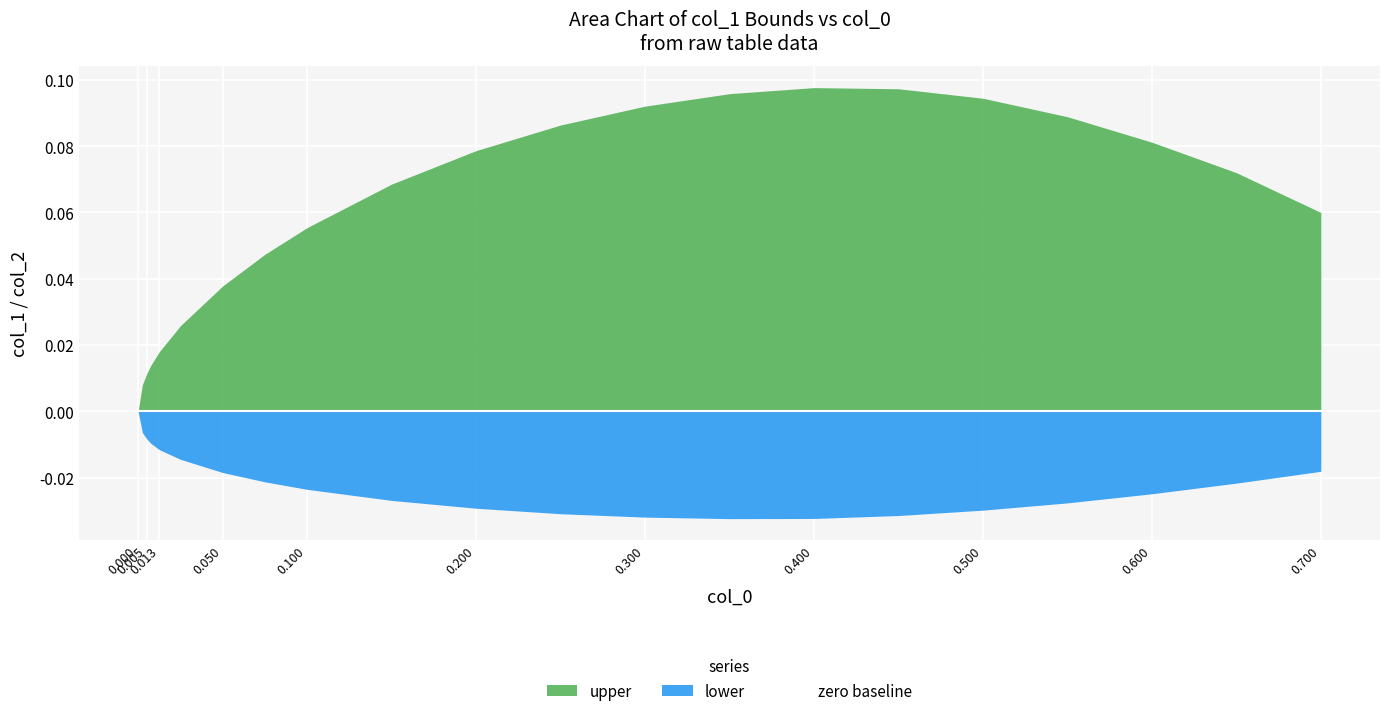

List the labels in order of zero value, smallest first.

0.0, 0.0025, 0.005, 0.0075, 0.0125, 0.025, 0.05, 0.075, 0.1, 0.15, 0.2, 0.25, 0.3, 0.35, 0.4, 0.45, 0.5, 0.55, 0.6, 0.65, 0.7